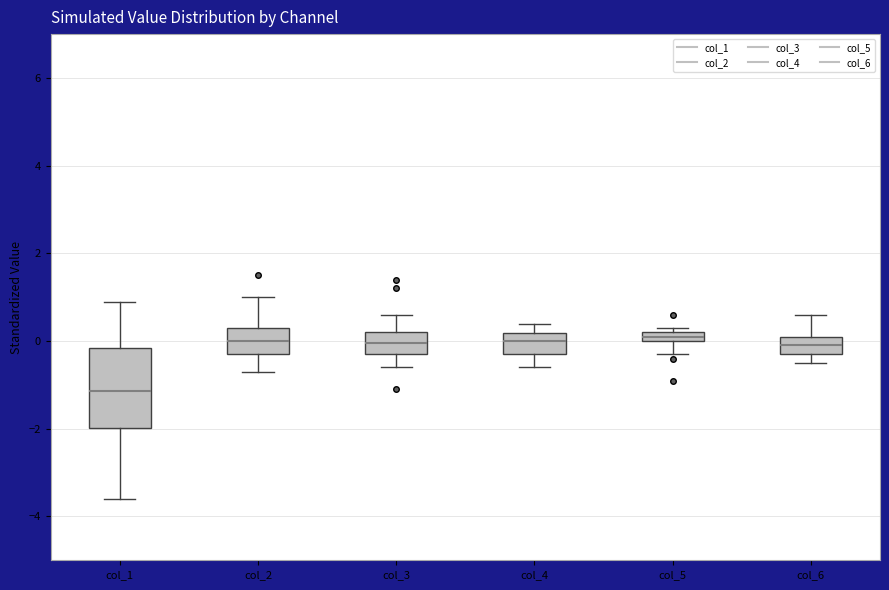

Which box is the tallest, from its lower edge to its upper edge?

col_1